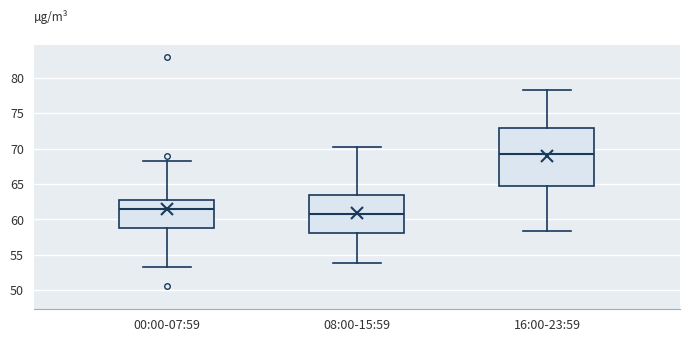

Reading left to right, transcribe this box plot: for each box, give where its median line is, the range the box spans, and where its two whiskers end, as read against the y-axis. The values are not printed on the chart, so give them approximately, as read against the axis.

00:00-07:59: median 61.5, box 59.0 to 62.5, whiskers 53.5 to 68.5
08:00-15:59: median 61.0, box 58.0 to 63.5, whiskers 54.0 to 70.0
16:00-23:59: median 69.5, box 65.0 to 73.0, whiskers 58.5 to 78.5